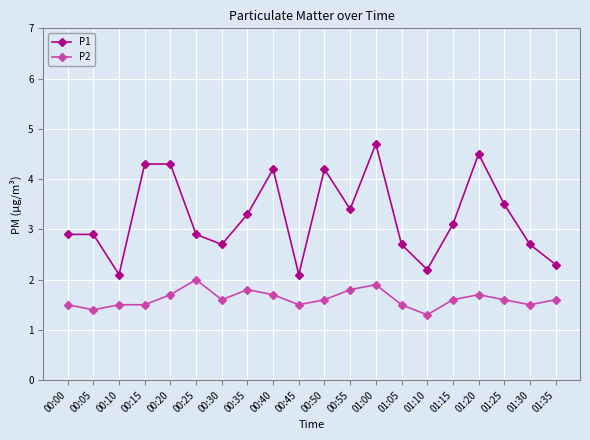

True or false: P2 has more than 1 points higher than both neighbors.

True